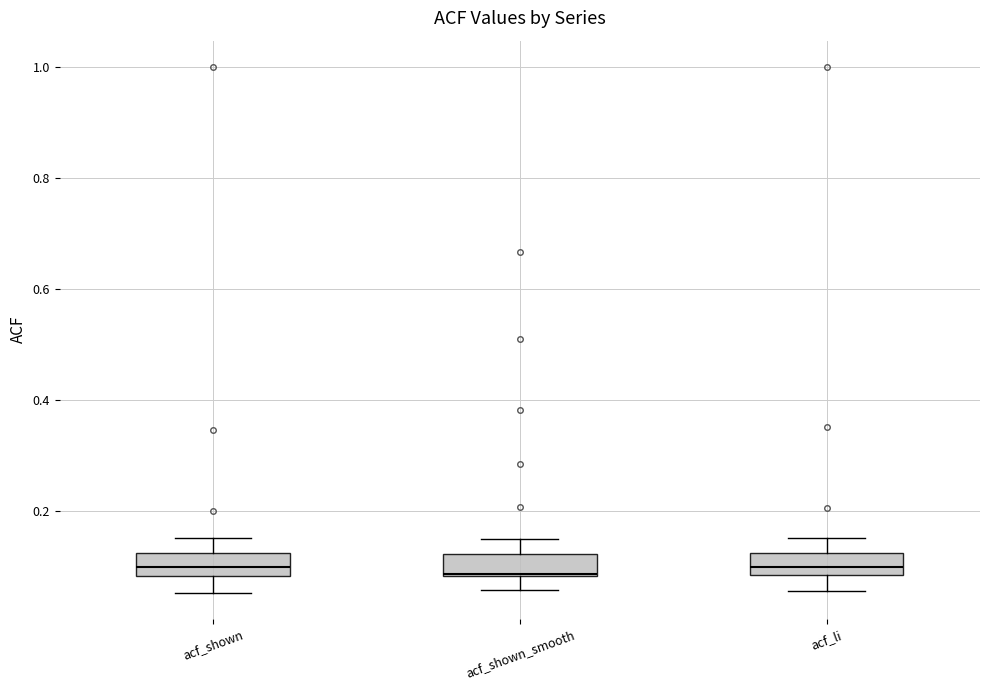

Reading left to right, read every box against the y-axis: the position of its median line, the range the box covers, and the ends of its whiskers. The values are not printed on the chart, so give them approximately, as read against the axis.

acf_shown: median 0.10, box 0.08 to 0.12, whiskers 0.06 to 0.16
acf_shown_smooth: median 0.08, box 0.08 to 0.12, whiskers 0.06 to 0.14
acf_li: median 0.10, box 0.08 to 0.12, whiskers 0.06 to 0.16